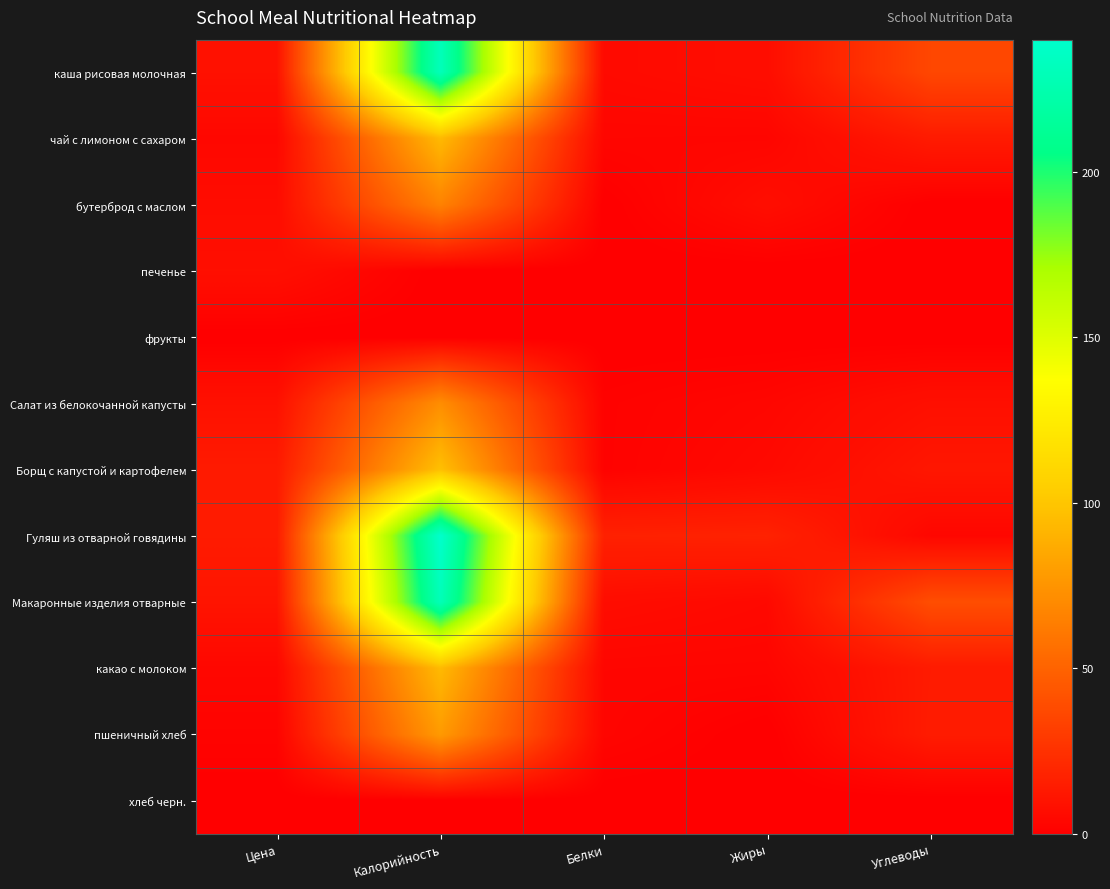

At which category is the sum across all series the highest?

Калорийность